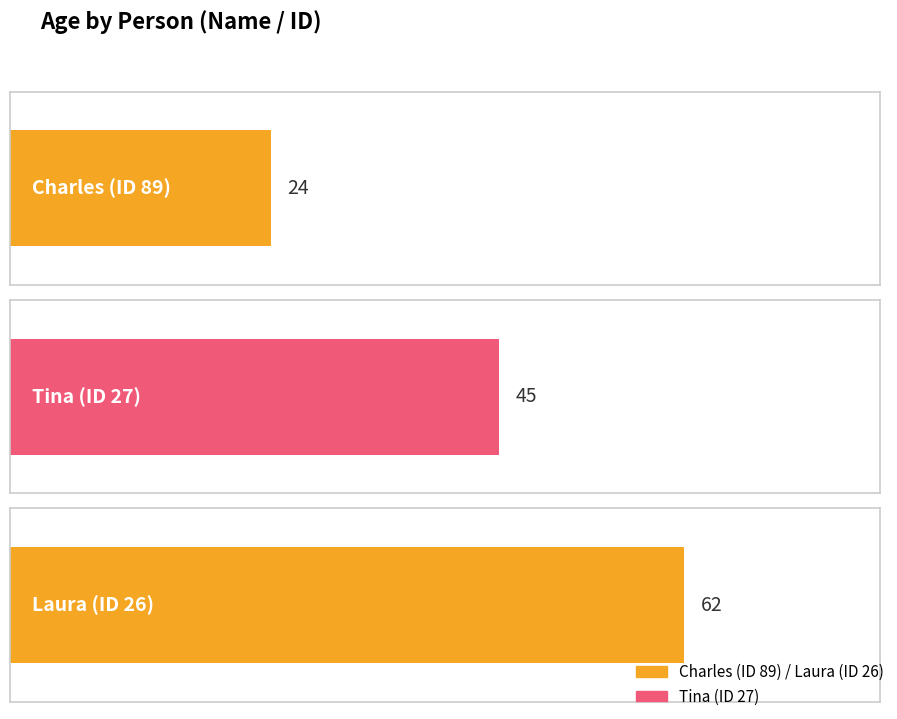

What is the difference between the maximum and minimum values?

38